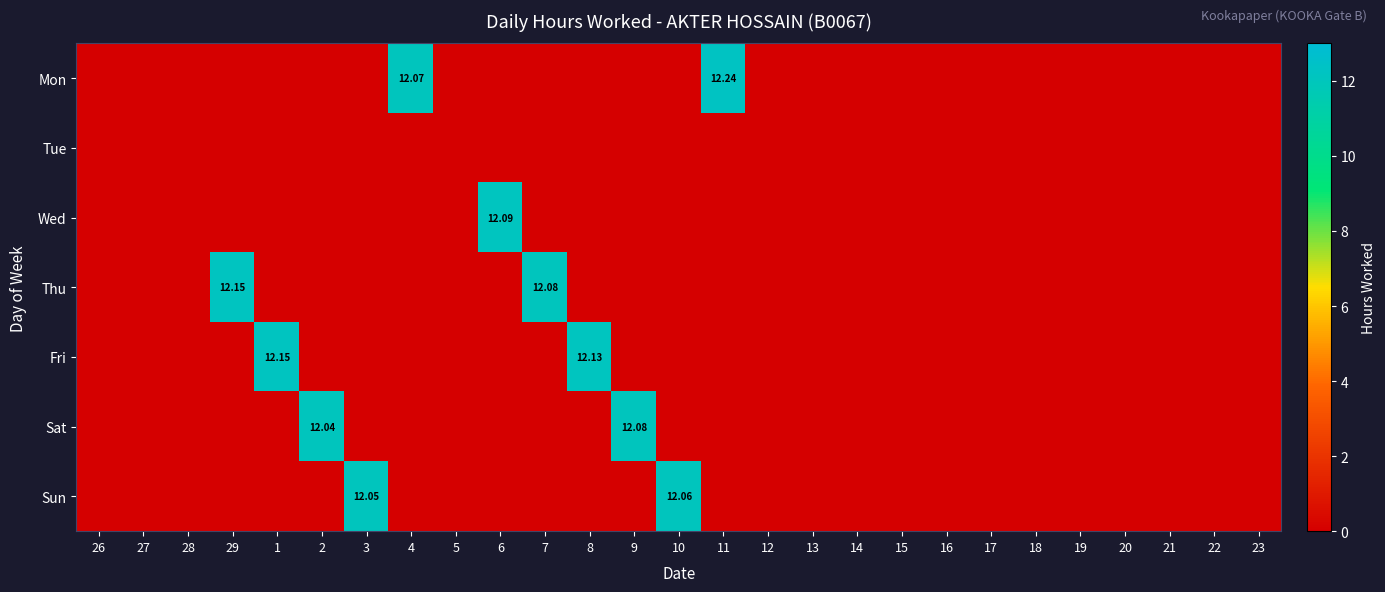

How many data points in Mon are above 0?

2